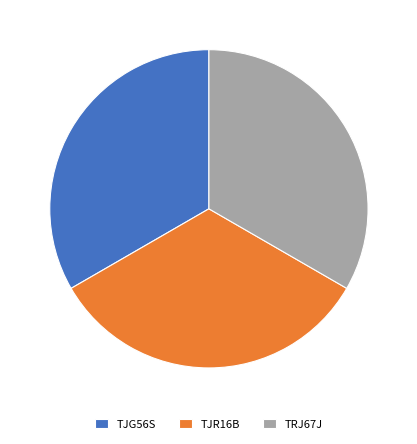

Combined, do TJR16B and TJG56S account for over 50%?

Yes